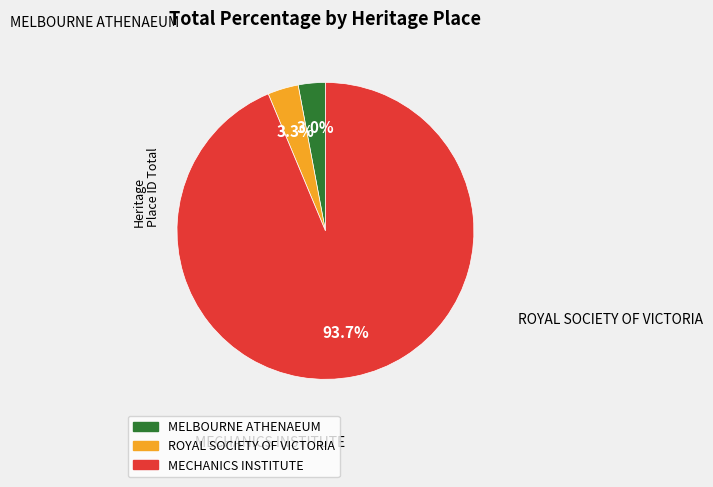

What portion of the pie excludes MELBOURNE ATHENAEUM?

97.0%